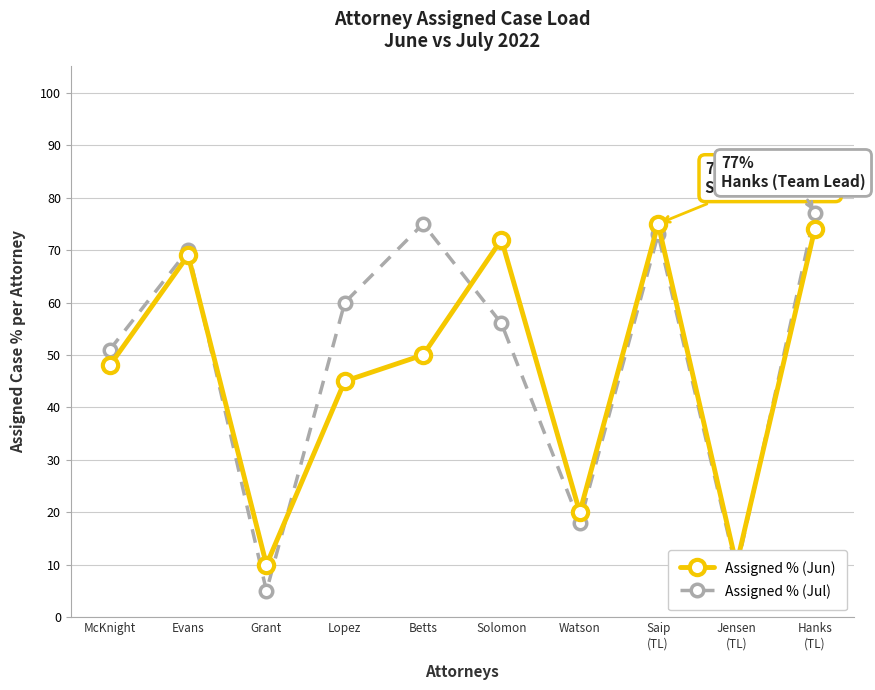

Which series ends up on top after the final intersection of Assigned % (Jun) and Assigned % (Jul)?

Assigned % (Jul)